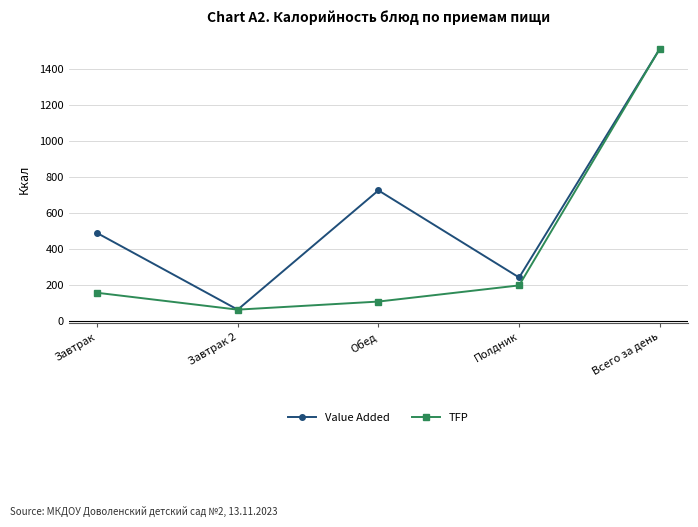

What is the sum of all Value Added values?

3028